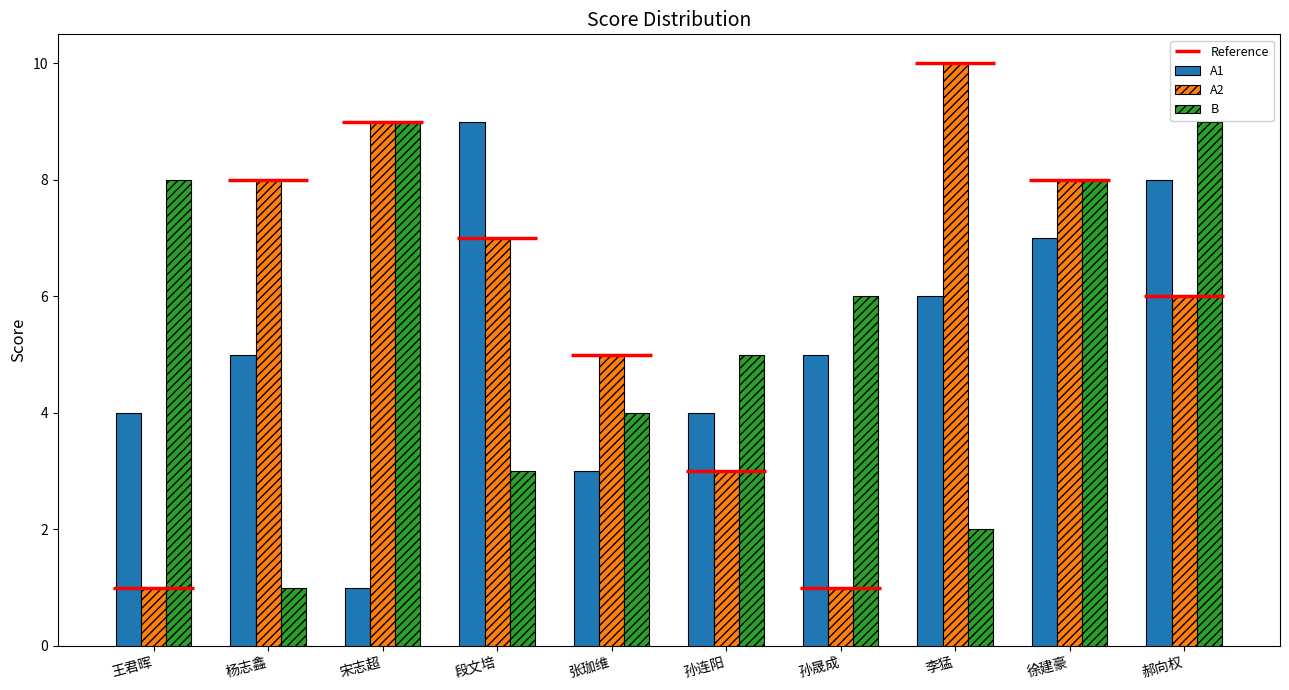

Rank the series at 郝向权 from lowest to highest value.

A2, A1, B